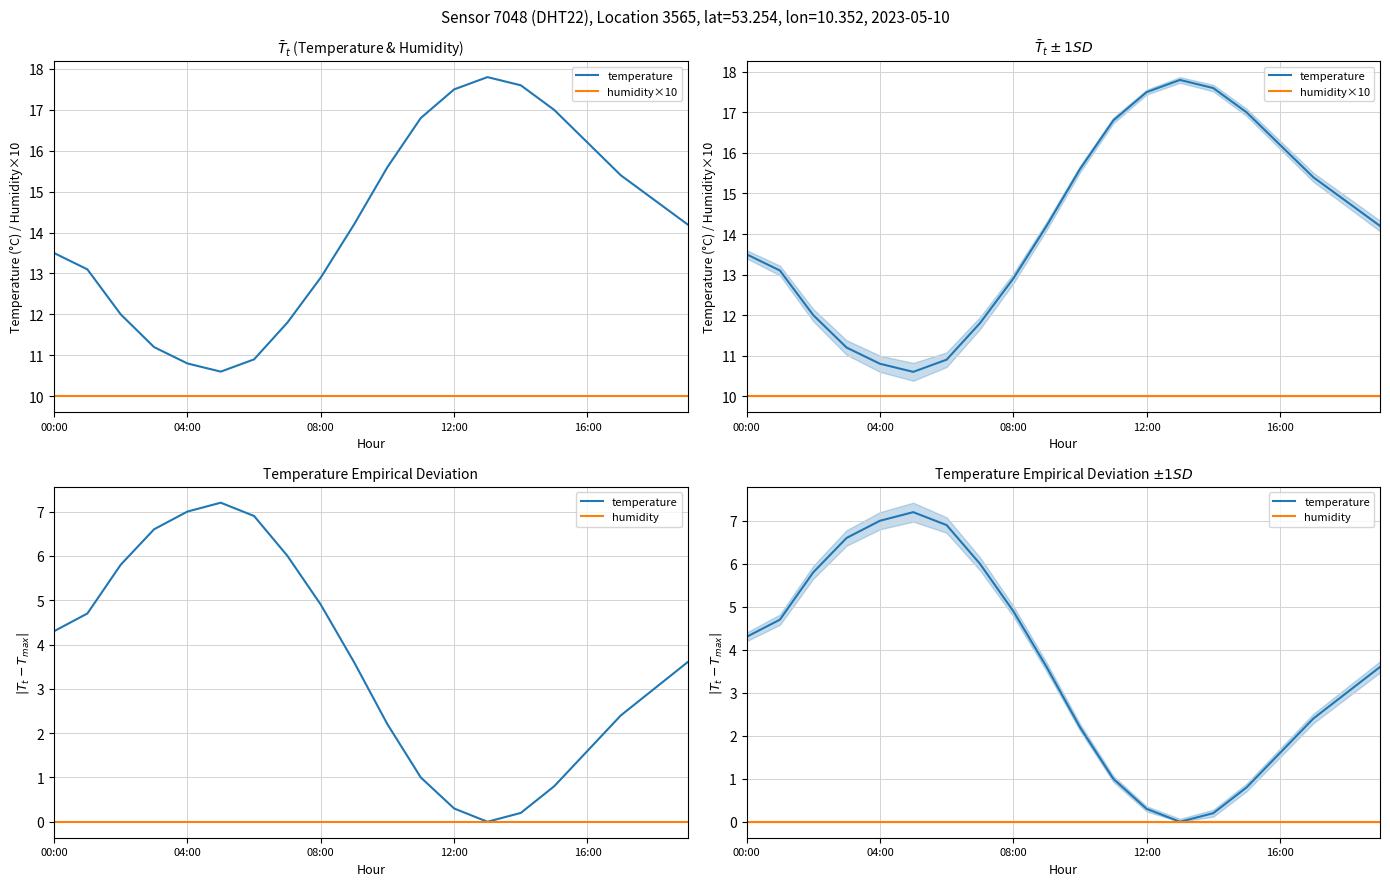

Is it true that humidity×10 equals 15.3 at 08:00?

False